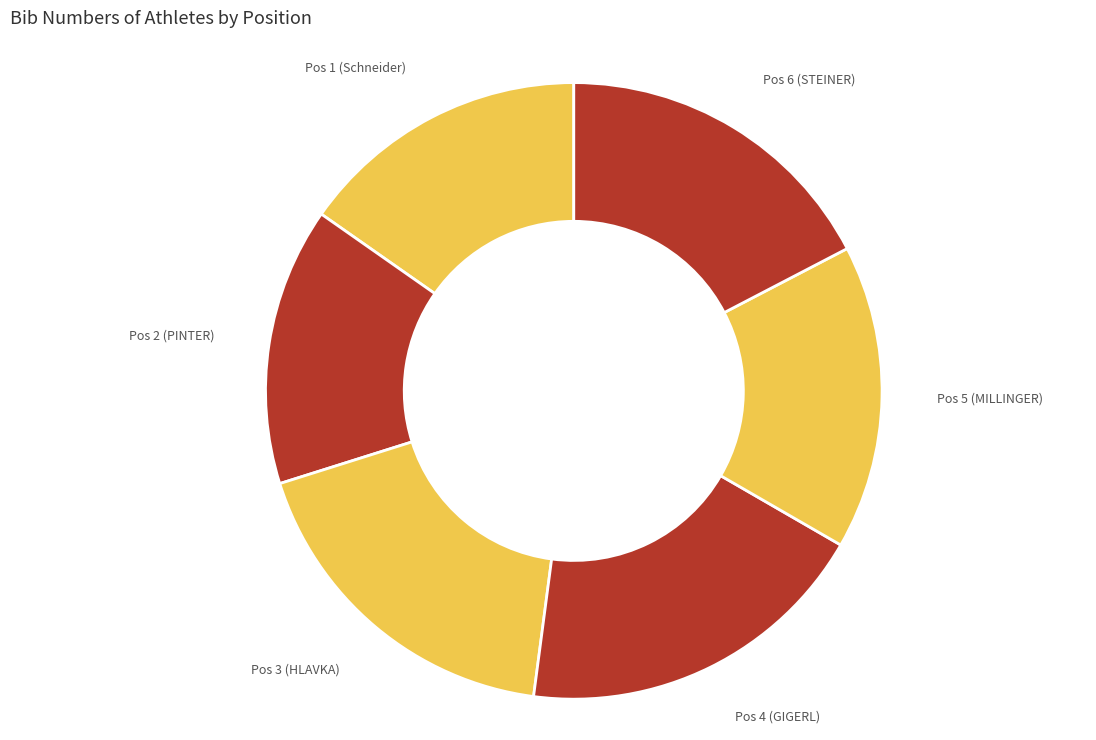

Combined, do Pos 2 (PINTER) and Pos 3 (HLAVKA) account for over 50%?

No